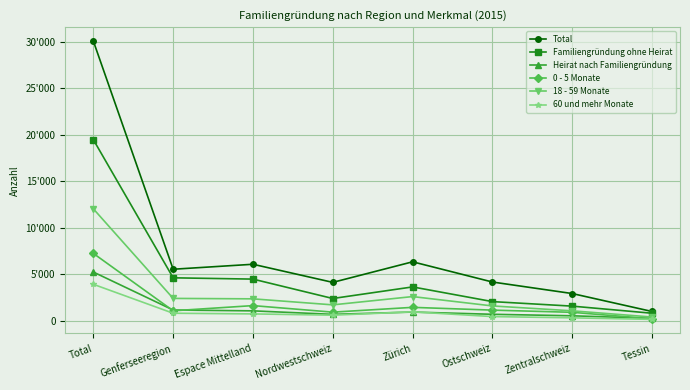

What is the value of the Familiengründung ohne Heirat point at the 7th from the left?

1559